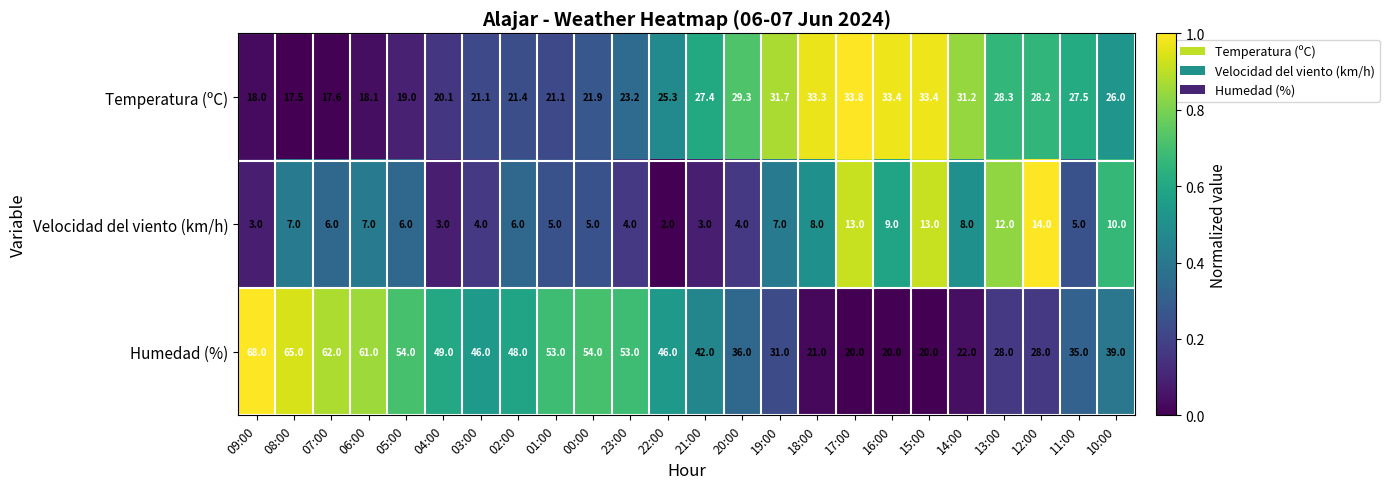

What is the sum of the Velocidad del viento (km/h) values at 08:00 and 11:00?

12.0